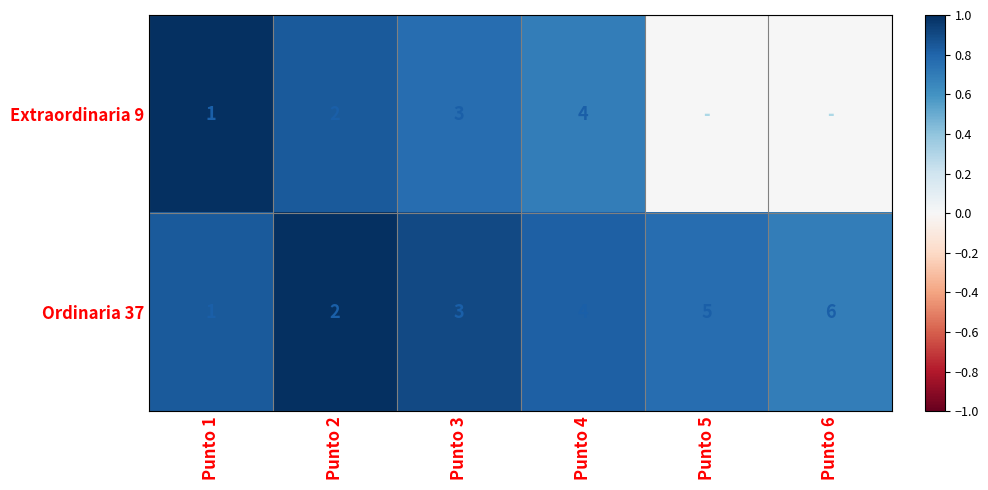

How many data points in Ordinaria 37 are less than 4?

3